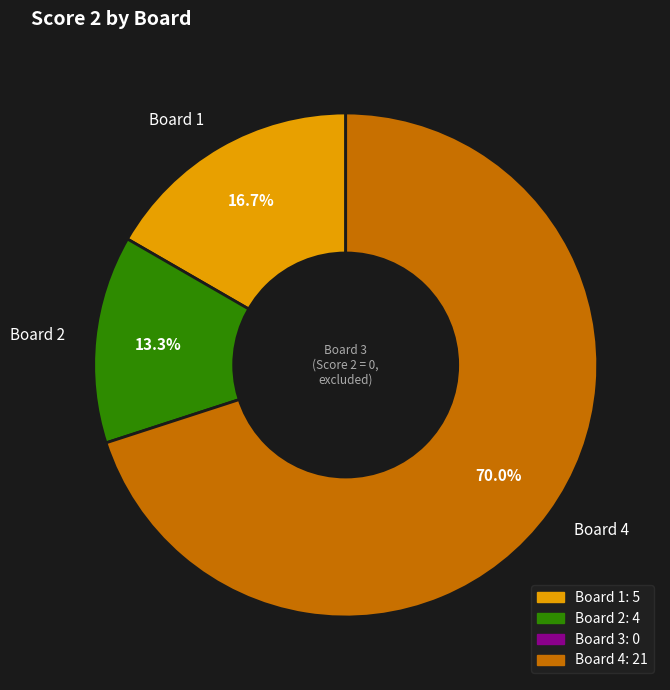

Combined, do Board 4 and Board 2 account for over 50%?

Yes